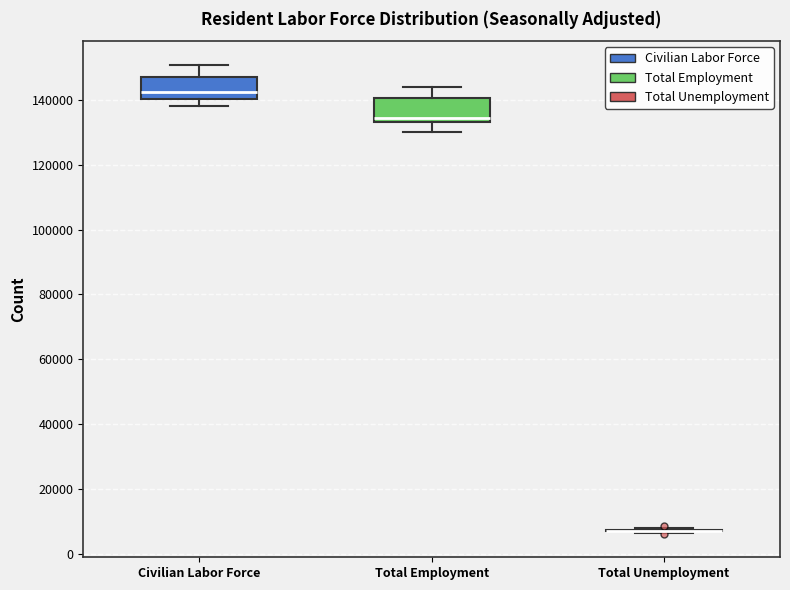

Reading left to right, read every box against the y-axis: the position of its median line, the range the box covers, and the ends of its whiskers. The values are not printed on the chart, so give them approximately, as read against the axis.

Civilian Labor Force: median 142000, box 140000 to 148000, whiskers 138000 to 150000
Total Employment: median 134000 (just above the box's lower edge), box 134000 to 140000, whiskers 130000 to 144000
Total Unemployment: box collapsed to a line at 8000, whiskers 6000 to 8000